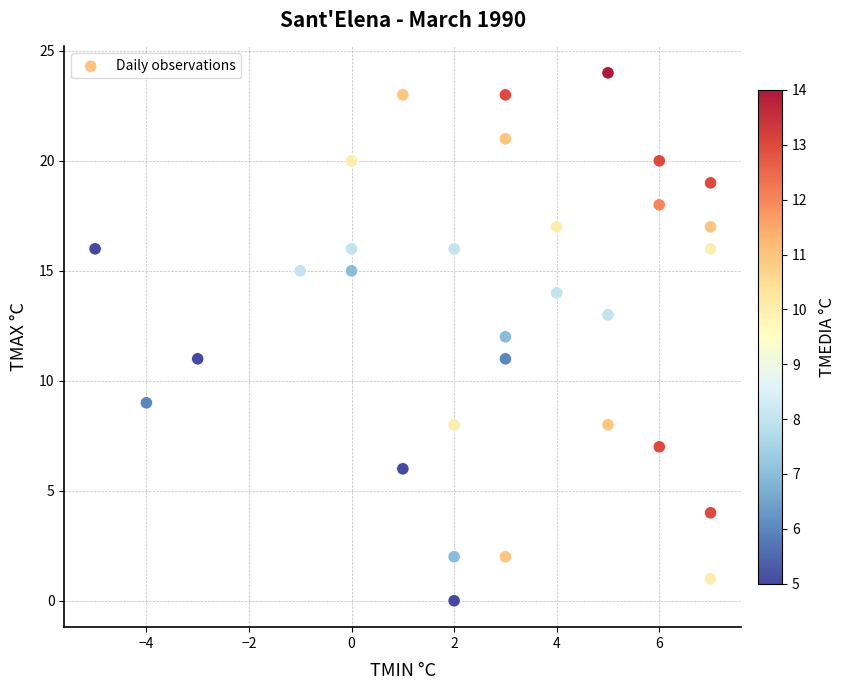

What is the range of Y values (max minus min)?

24